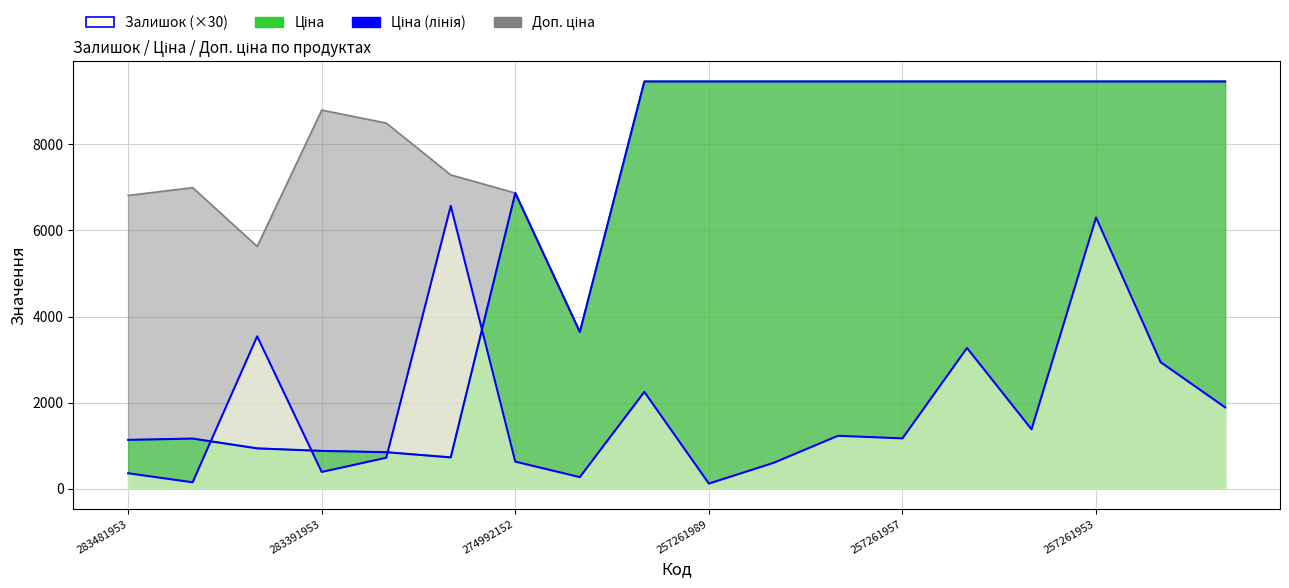

Reading left to right, what are all the values shown in this chart?

Залишок: 283481953=360.0	283451953=150.0	283421953=3540.0	283391953=390.0	283361953=720.0	283331953=6570.0	274992152=630.0	274992132=270.0	257261990=2250.0	257261989=120.0	257261959=600.0	257261958=1230.0	257261957=1170.0	257261956=3270.0	257261955=1380.0	257261953=6300.0	257261952=2940.0	257261951=1890.0
Ціна: 283481953=1135.5	283451953=1165.6	283421953=938.2	283391953=879.5	283361953=849.3	283331953=728.9	274992152=6869.4	274992132=3640.8	257261990=9458.9	257261989=9458.9	257261959=9458.9	257261958=9458.9	257261957=9458.9	257261956=9458.9	257261955=9458.9	257261953=9458.9	257261952=9458.9	257261951=9458.9
Доп. ціна: 283481953=6812.7	283451953=6993.4	283421953=5629.1	283391953=8794.5	283361953=8493.3	283331953=7288.6	274992152=6869.4	274992132=3641.0	257261990=9458.9	257261989=9458.9	257261959=9458.9	257261958=9458.9	257261957=9458.9	257261956=9458.9	257261955=9458.9	257261953=9458.9	257261952=9458.9	257261951=9458.9